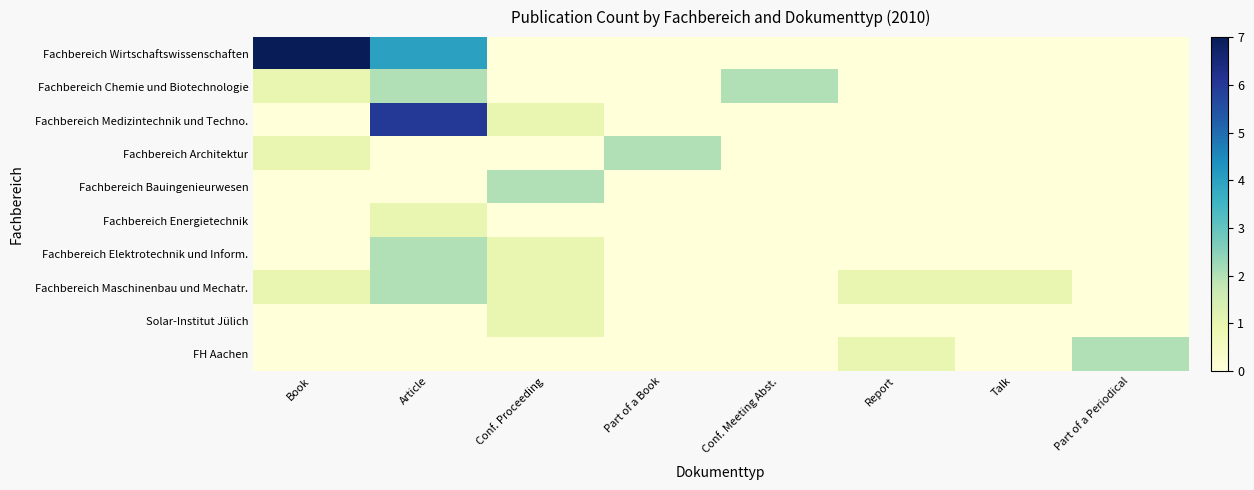

Count the number of categories in the chart.

8